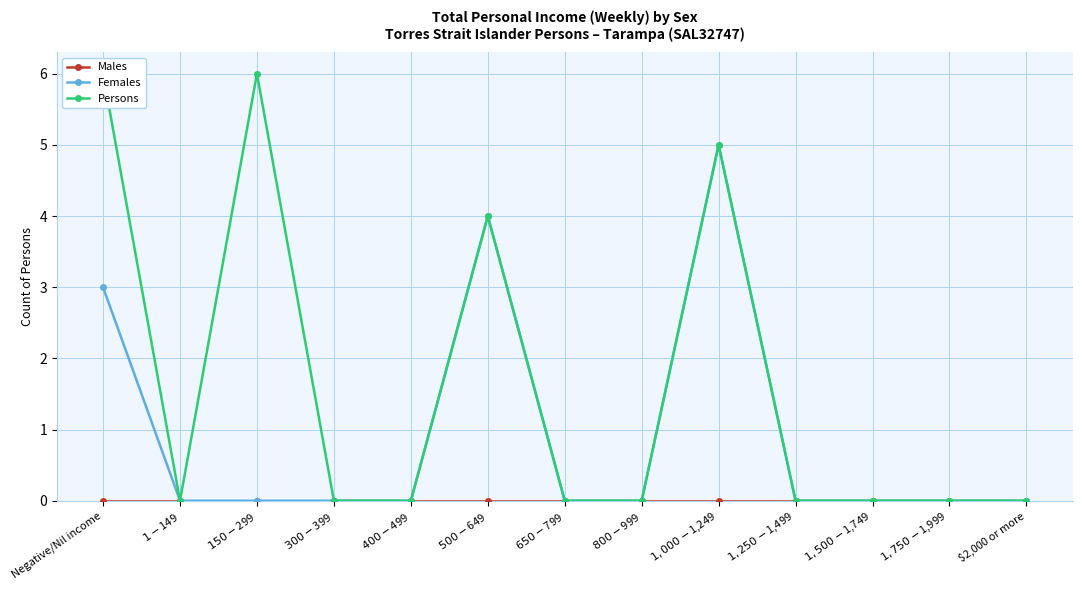

What are all the series names shown in the legend?

Males, Females, Persons